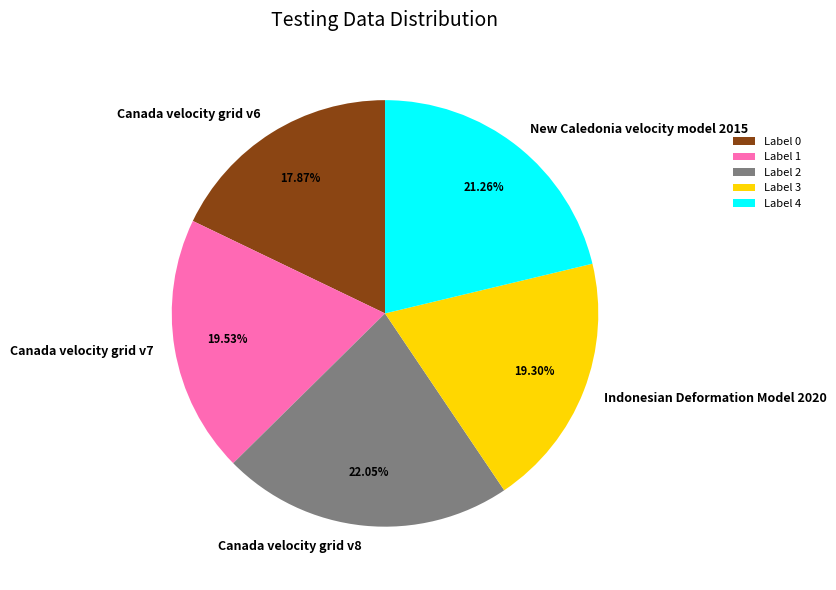

Is it true that New Caledonia velocity model 2015 is 13% of the pie?

False